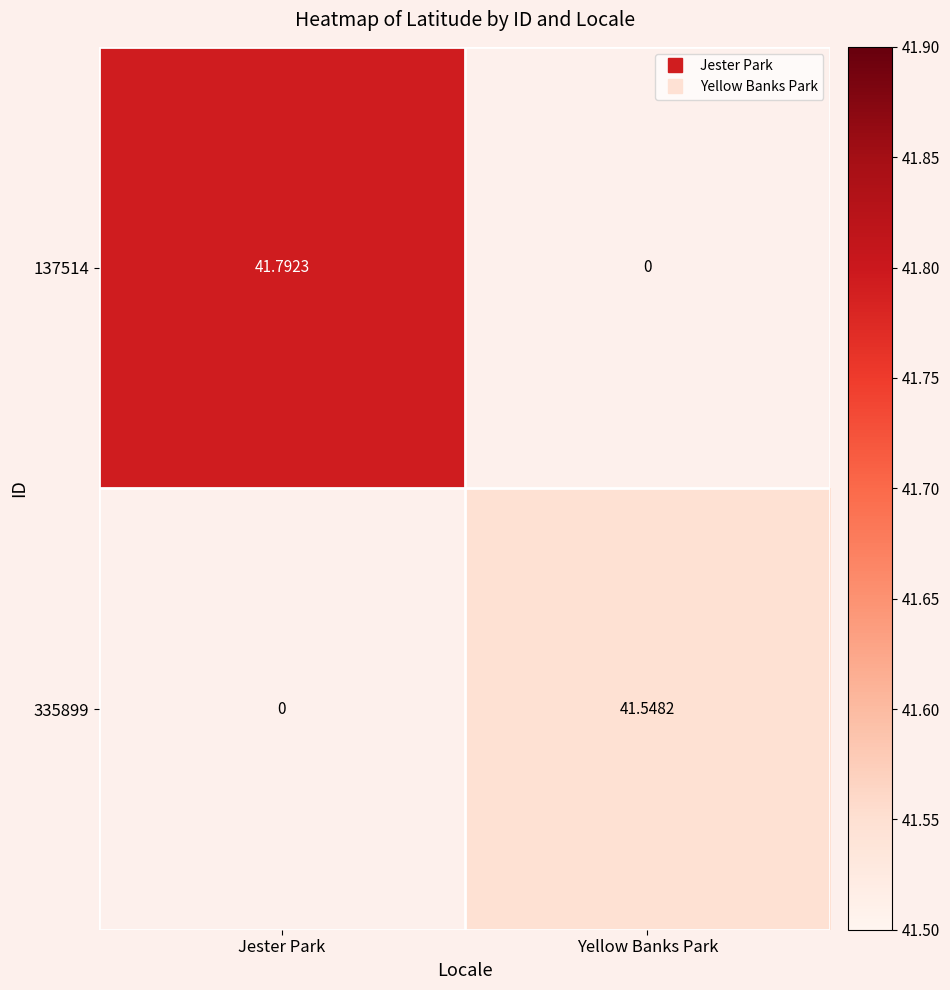

Which category has the highest value in the 137514 series?

Jester Park